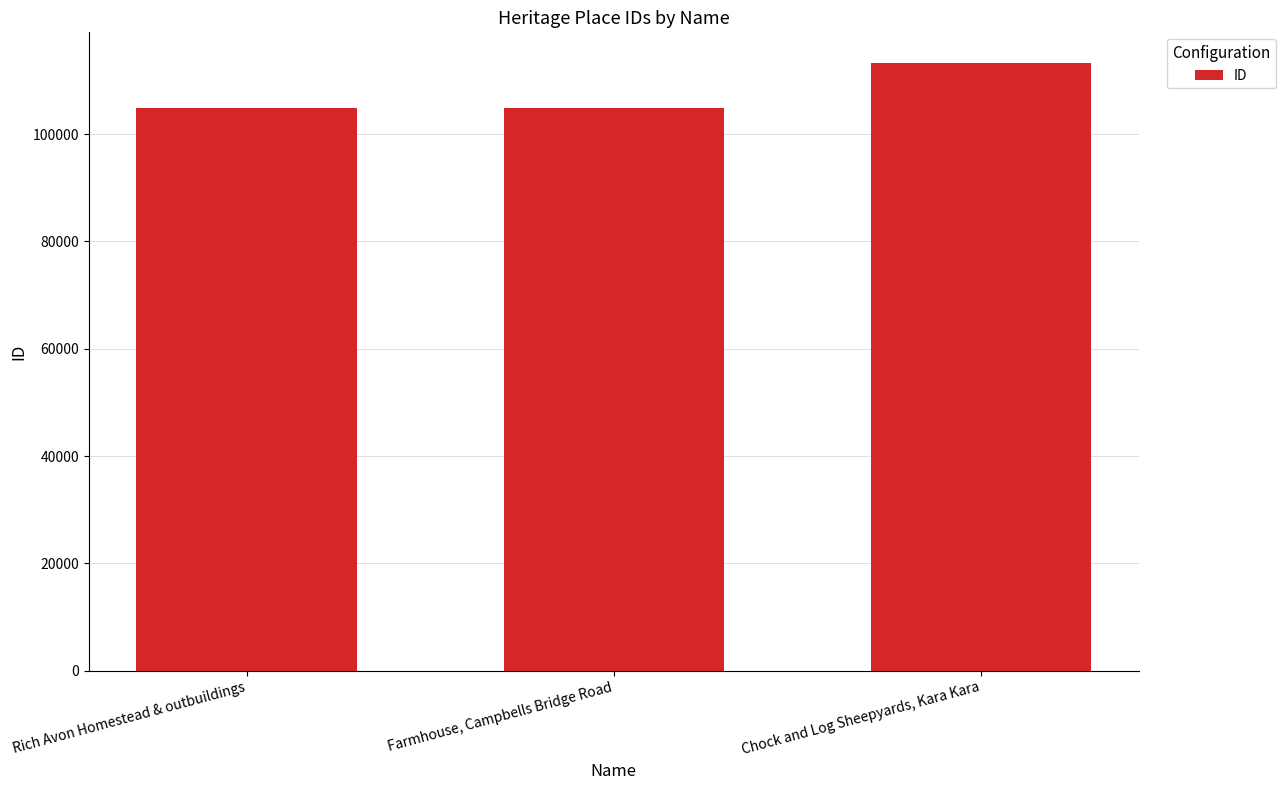

What is the smallest value displayed?

104779